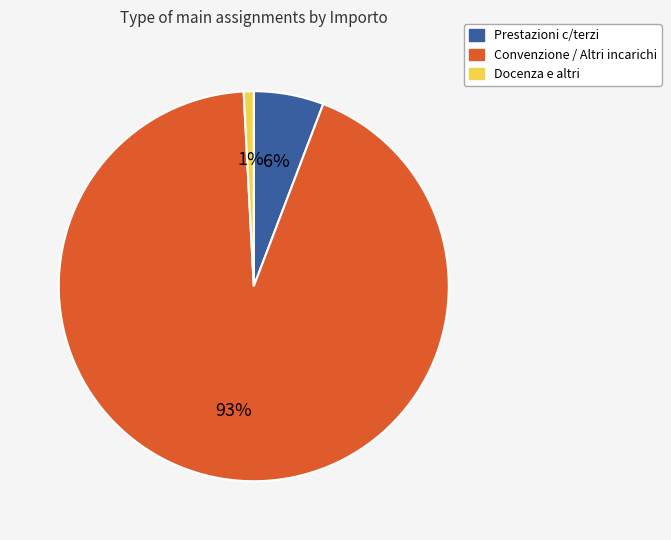

What is the largest slice in the pie chart?

Convenzione / Altri incarichi